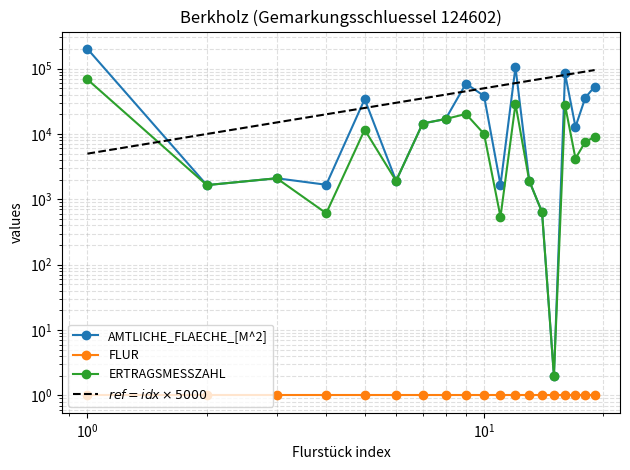

True or false: $ref = idx \times 5000$ and ERTRAGSMESSZAHL cross at least once.

True